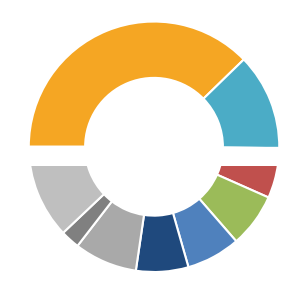

What is the largest slice in the pie chart?

hypothetical protein CDS